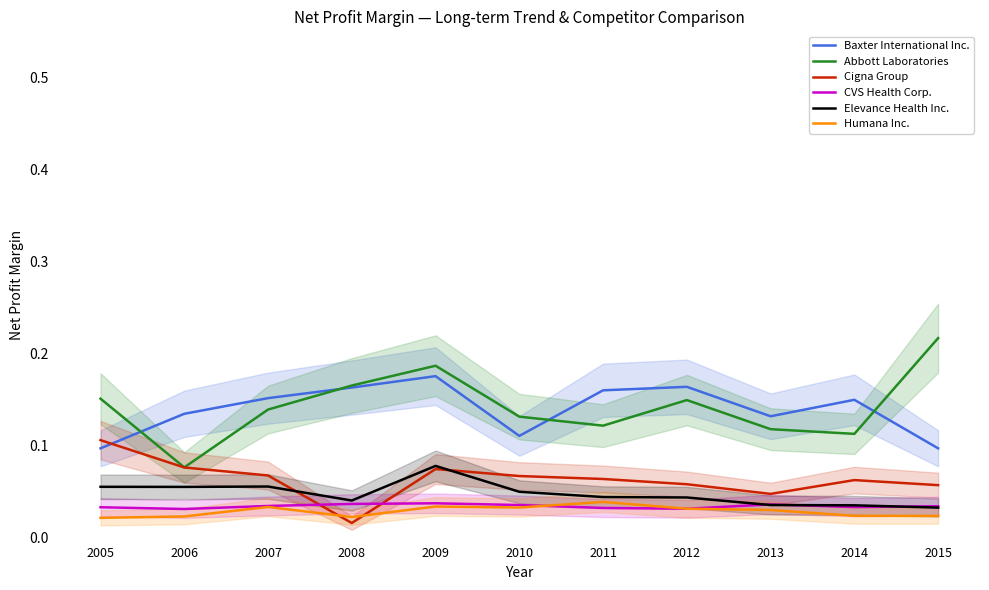

Reading right to left, list all the values displayed in this chart.

Baxter International Inc.: 0.1	0.1	0.1	0.2	0.2	0.1	0.2	0.2	0.2	0.1	0.1
Abbott Laboratories: 0.2	0.1	0.1	0.1	0.1	0.1	0.2	0.2	0.1	0.1	0.2
Cigna Group: 0.1	0.1	0.0	0.1	0.1	0.1	0.1	0.0	0.1	0.1	0.1
CVS Health Corp.: 0.0	0.0	0.0	0.0	0.0	0.0	0.0	0.0	0.0	0.0	0.0
Elevance Health Inc.: 0.0	0.0	0.0	0.0	0.0	0.0	0.1	0.0	0.1	0.1	0.1
Humana Inc.: 0.0	0.0	0.0	0.0	0.0	0.0	0.0	0.0	0.0	0.0	0.0